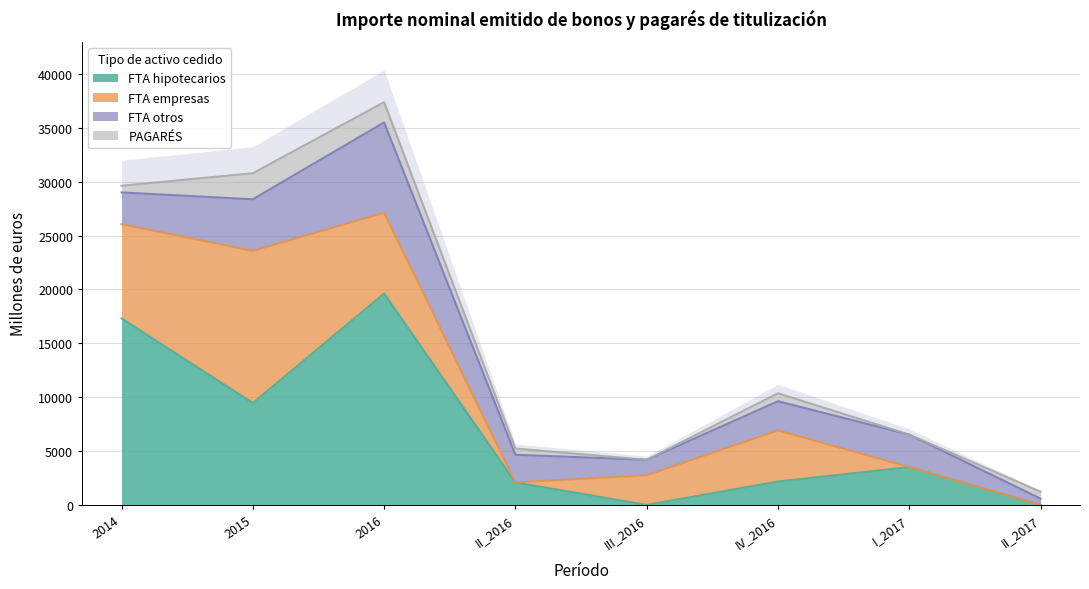

Reading right to left, extract all data points from this chart.

FTA hipotecarios: 0.0	3510.0	2168.0	0.0	2082.0	19621.0	9458.2	17310.0
FTA empresas: 0.0	0.0	4750.0	2750.0	0.0	7500.0	14123.8	8750.0
FTA otros: 580.0	3015.0	2707.0	1436.2	2573.5	8383.9	4787.6	2948.0
PAGARÉS: 640.0	0.0	740.0	0.0	580.0	1880.0	2420.0	620.0